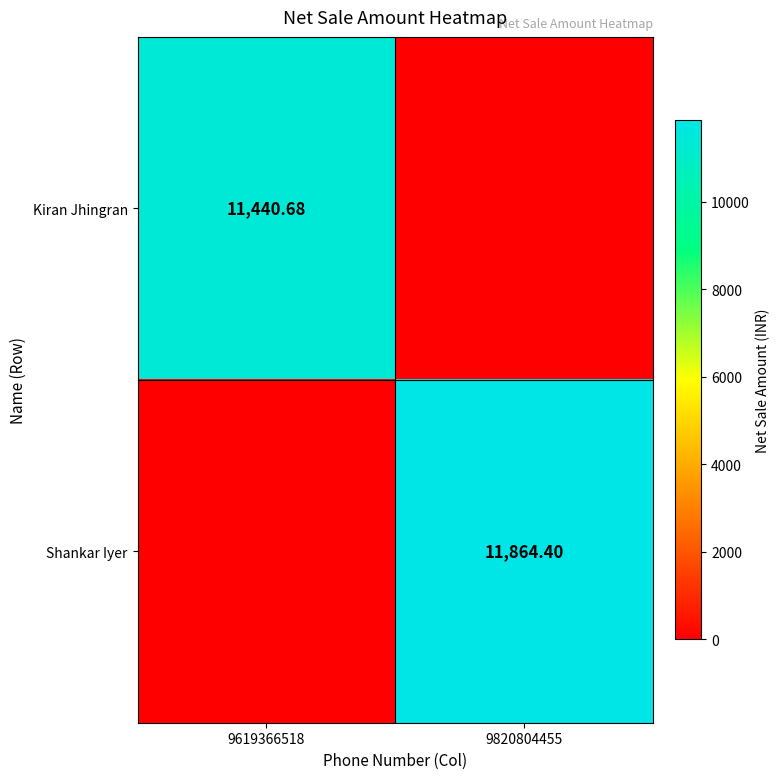

Rank the series by their maximum value, from highest to lowest.

Shankar Iyer, Kiran Jhingran